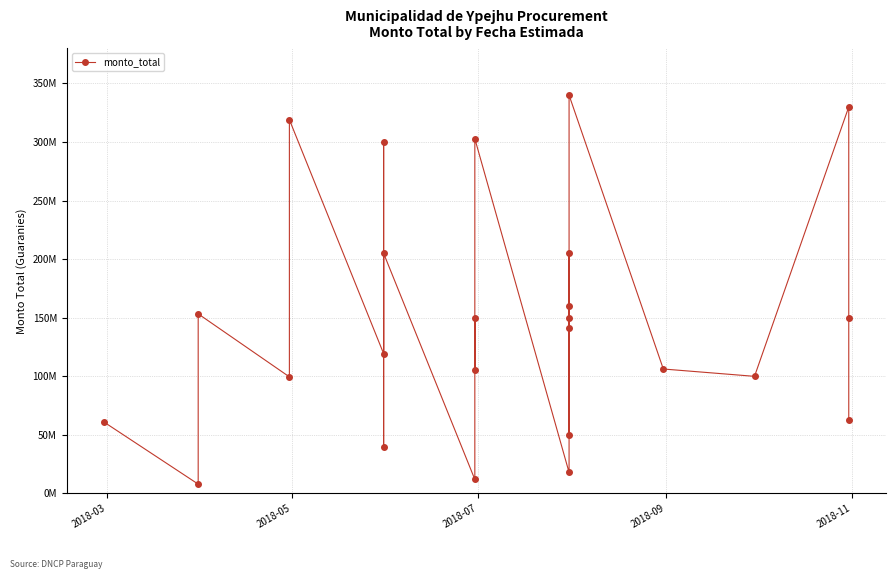

Reading right to left, list all the values displayed in this chart.

62500000	150000000	330000000	100000000	106265120	340000000	141333359	205000000	50333440	150000000	159865000	18000000	302857199	105000000	150000000	12000000	205000000	40000000	300000000	119360000	319080000	99560000	153345000	8000000	61000000